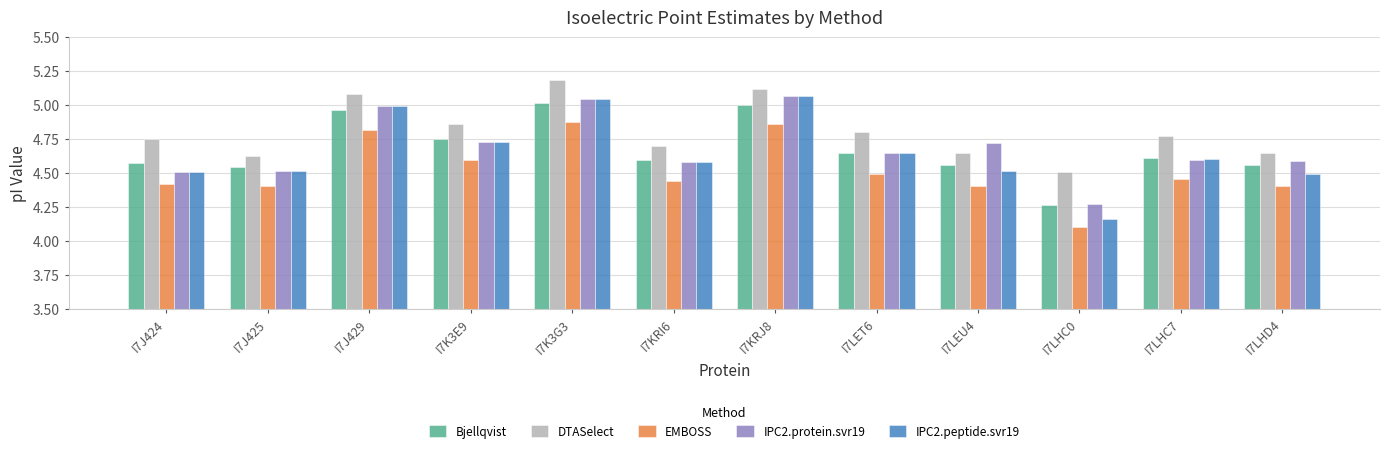

Which series has the largest range (max minus min)?

IPC2.peptide.svr19